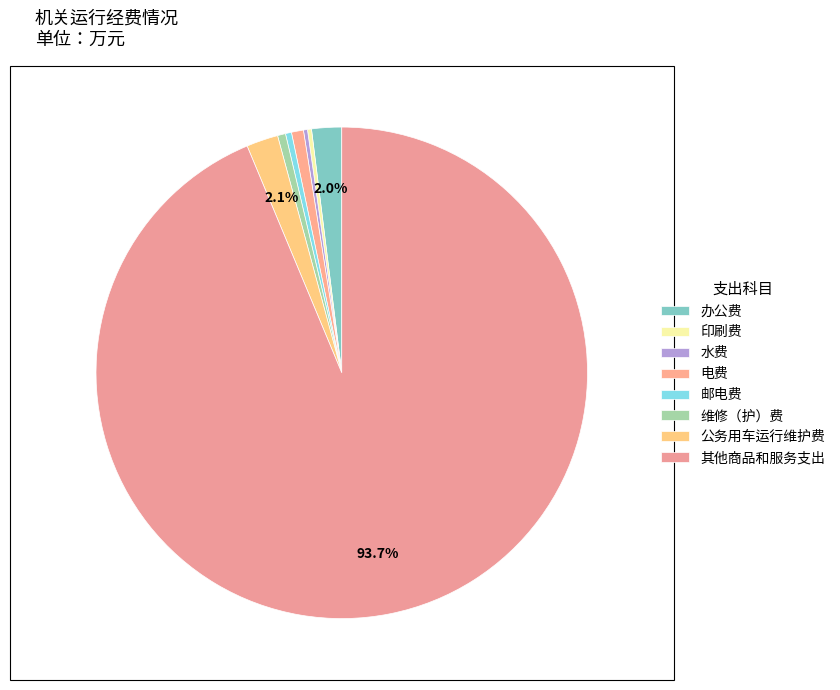

How many segments does this pie chart have?

8